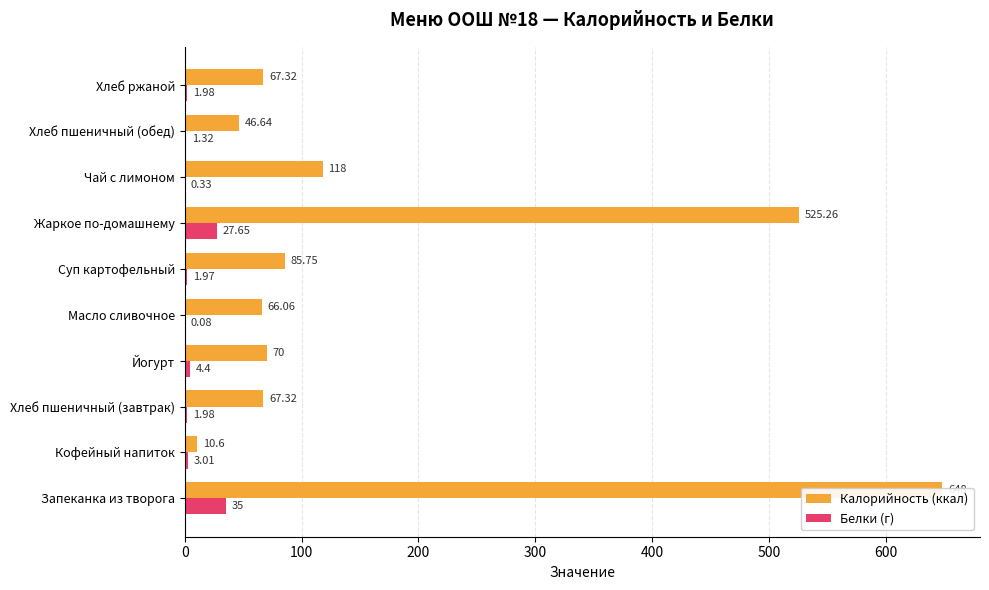

At how many categories does at least one series exceed 409?

2